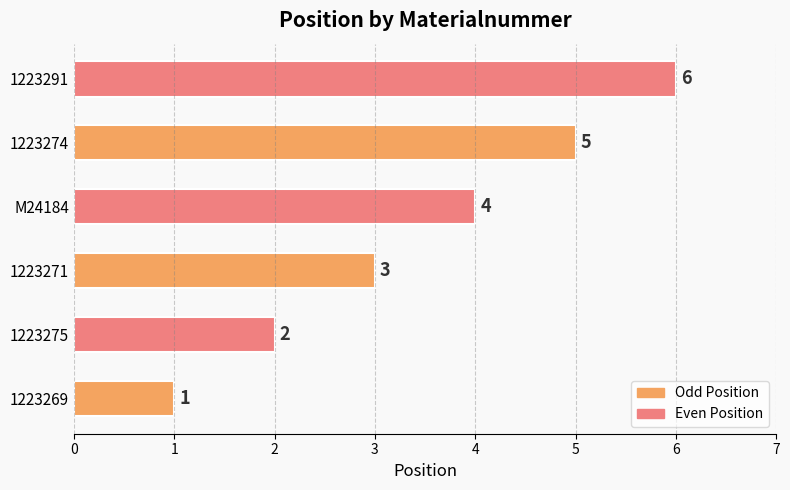

Which has a higher value, 1223291 or 1223269?

1223291